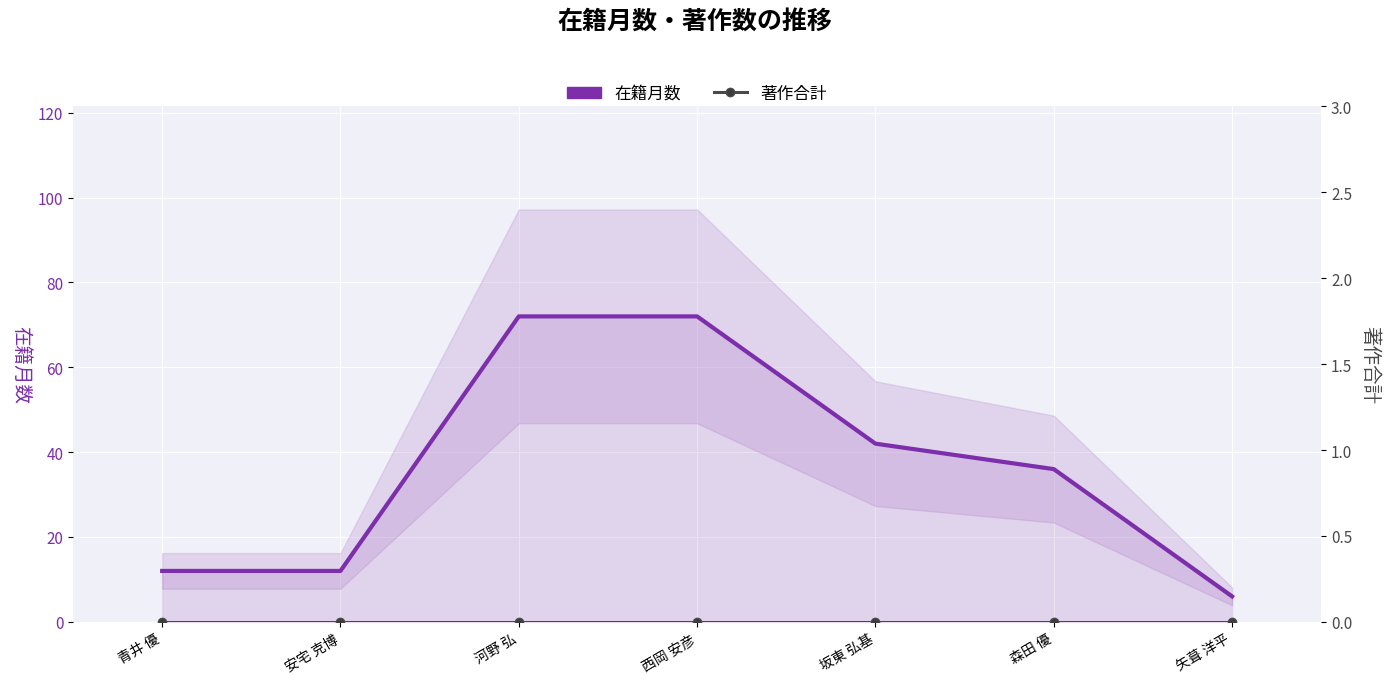

Is the value of 在籍月数 at 矢葺 洋平 greater than the value of 著作合計 at 坂東 弘基?

Yes